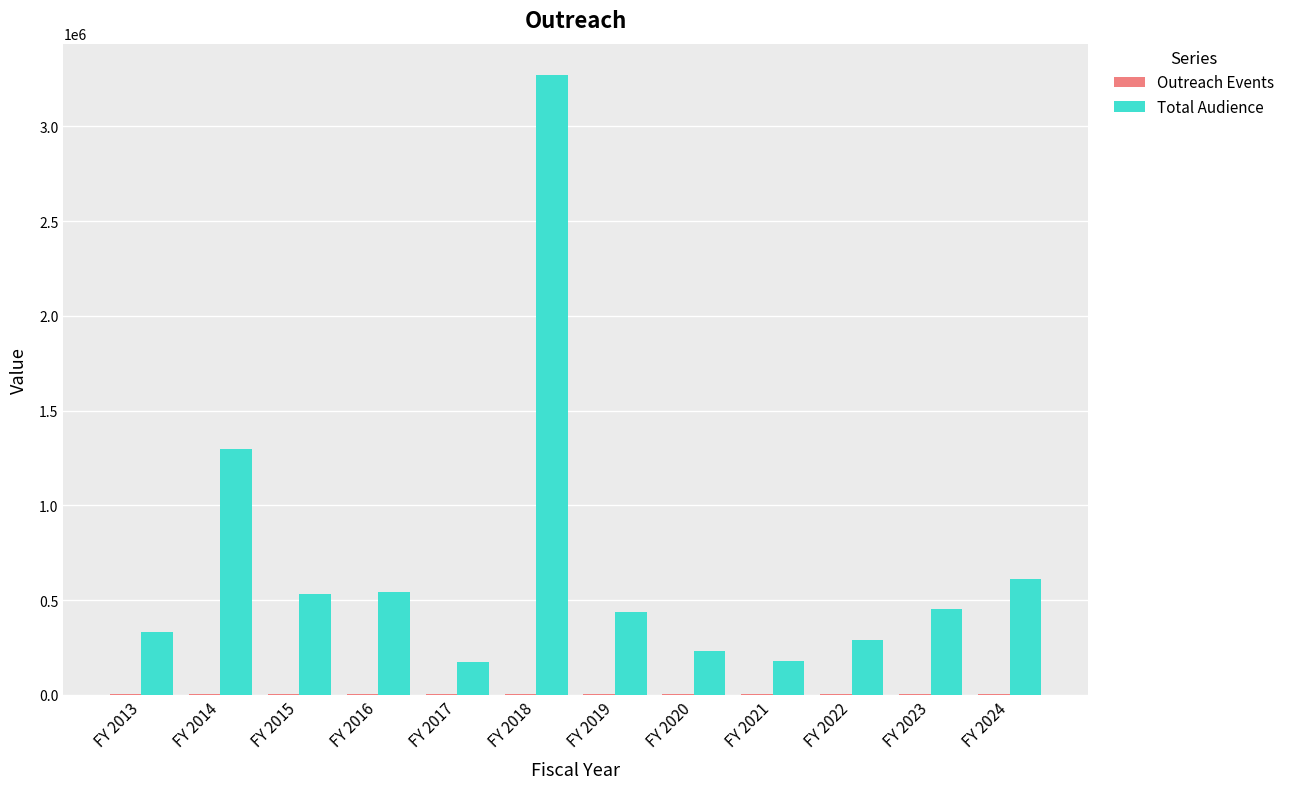

The value of Total Audience at FY 2020 is 231304. True or false?

True